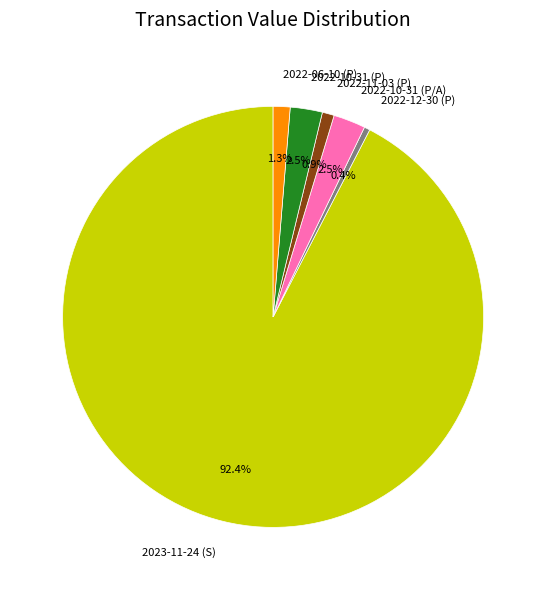

What is the majority slice?

2023-11-24 (S)